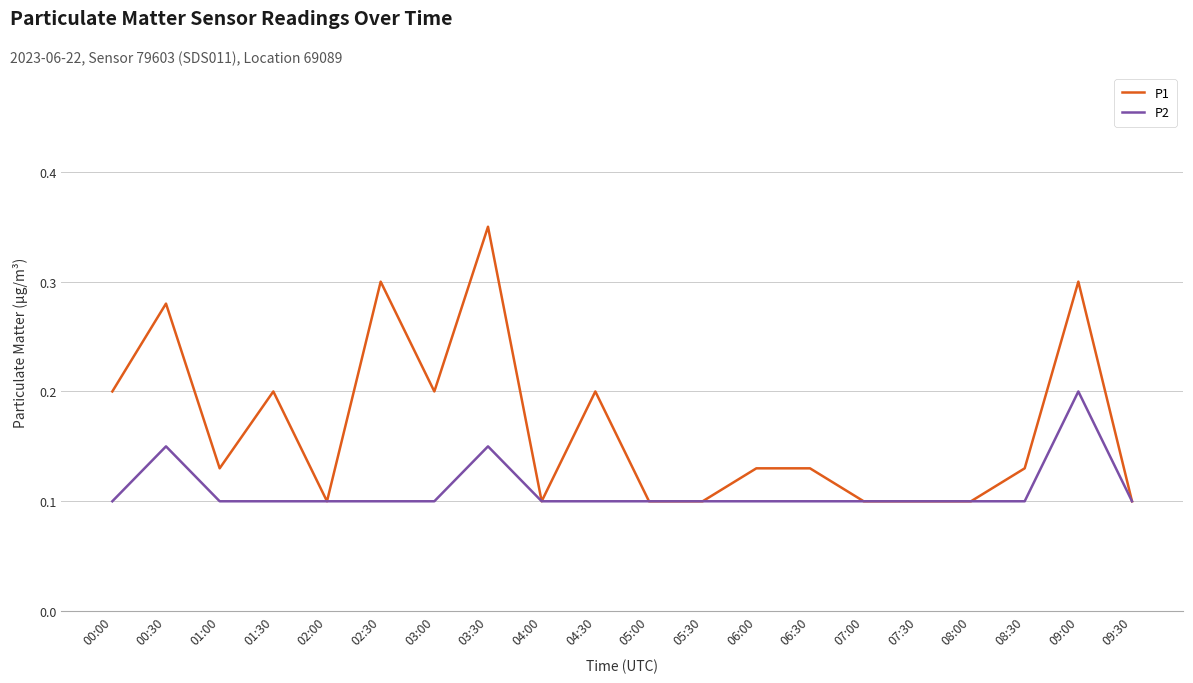

What are all the series names shown in the legend?

P1, P2